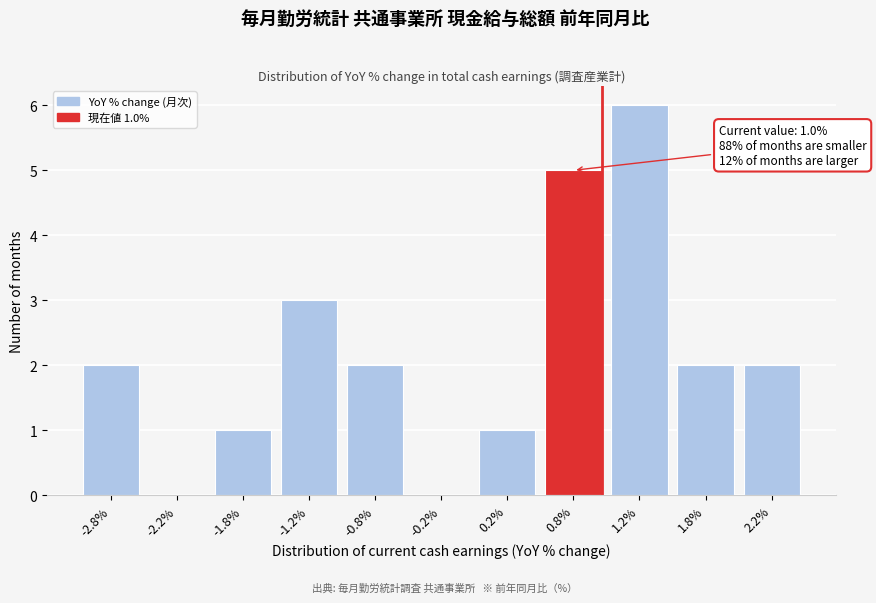

Reading right to left, what are all the values shown in this chart?

2.2%=2	1.8%=2	1.2%=6	0.8%=5	0.2%=1	-0.2%=0	-0.8%=2	-1.2%=3	-1.8%=1	-2.2%=0	-2.8%=2